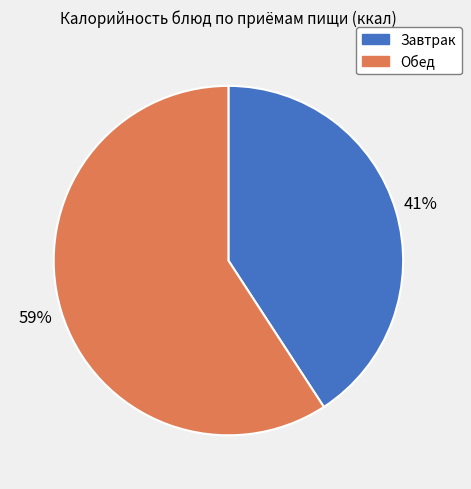

What is the smallest slice in the pie chart?

Завтрак